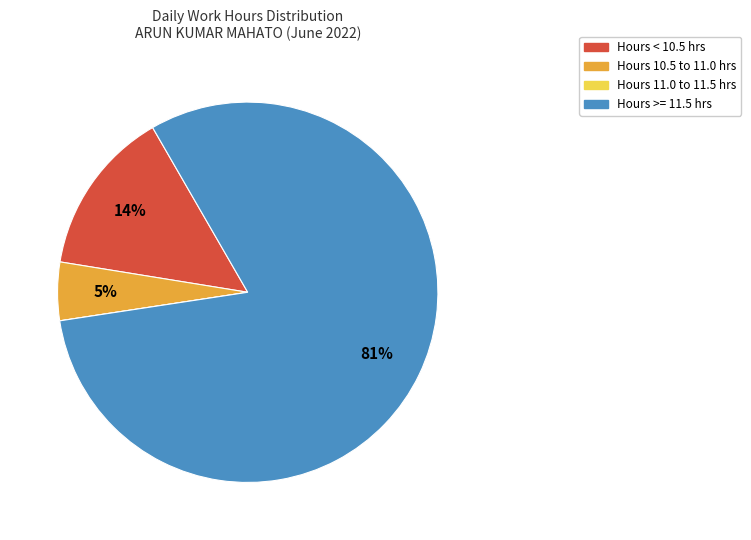

Is there any slice that represents more than half of the pie?

Yes